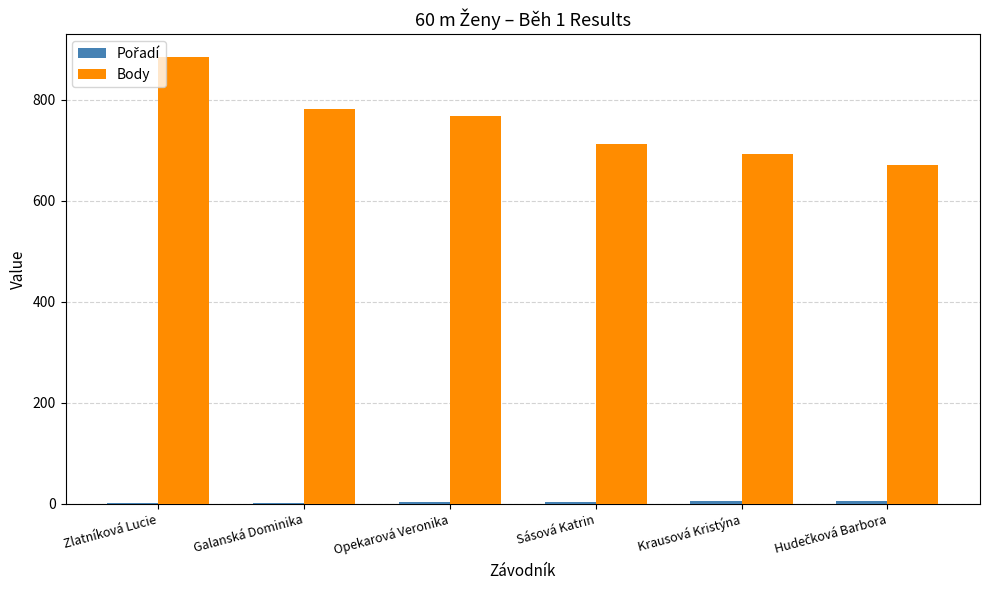

At which label does Body reach its peak?

Zlatníková Lucie